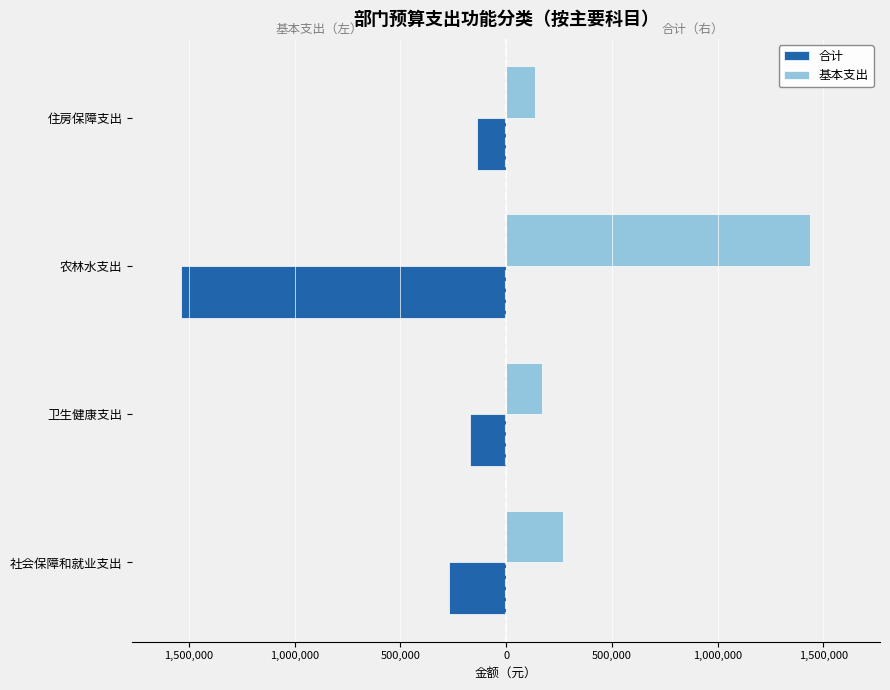

What are all the series names shown in the legend?

合计, 基本支出